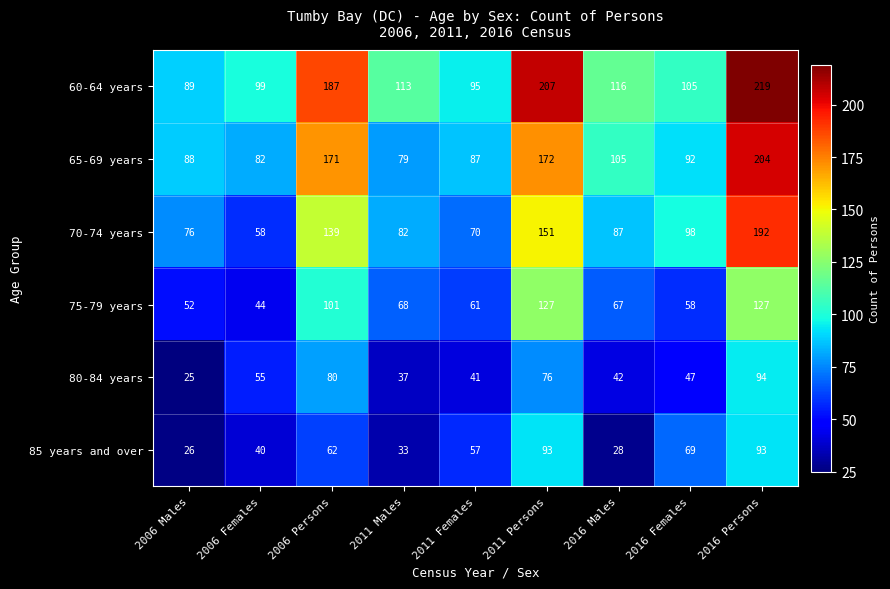

What is the lowest value of the 65-69 years series?

79